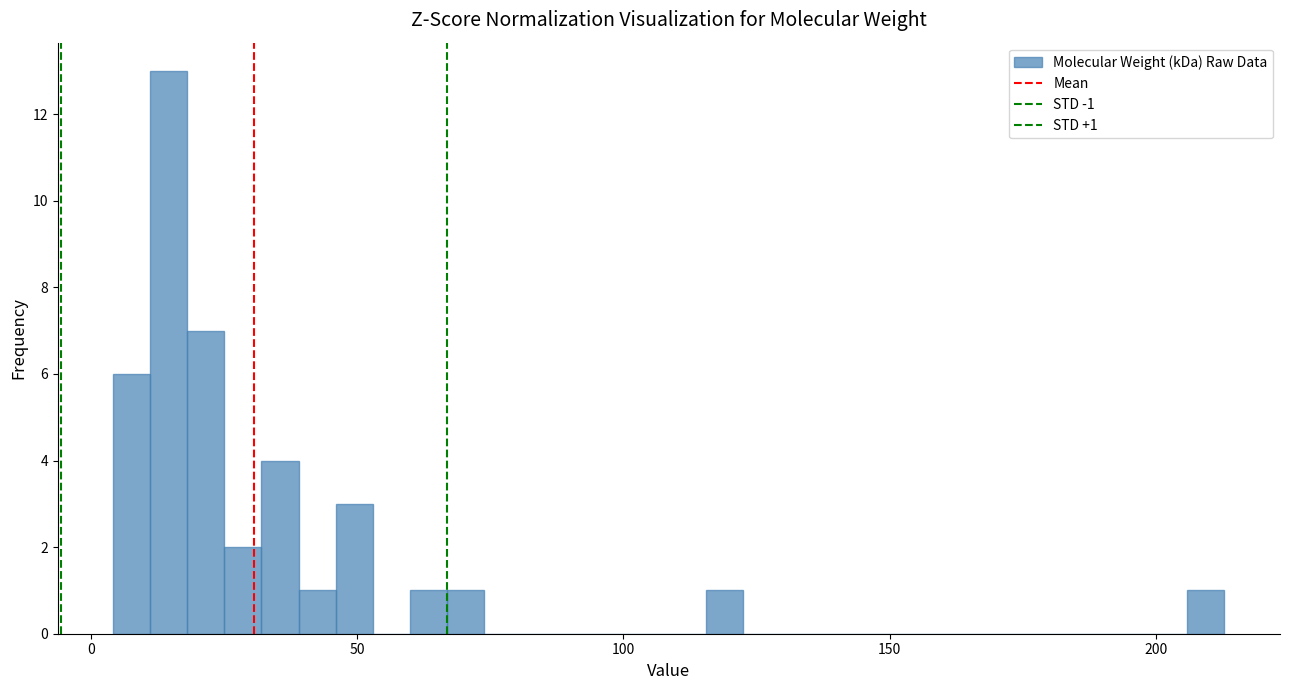

Around what value on the x-axis is the tallest bar? Give the approximate position of its centre, as read against the axis.

15